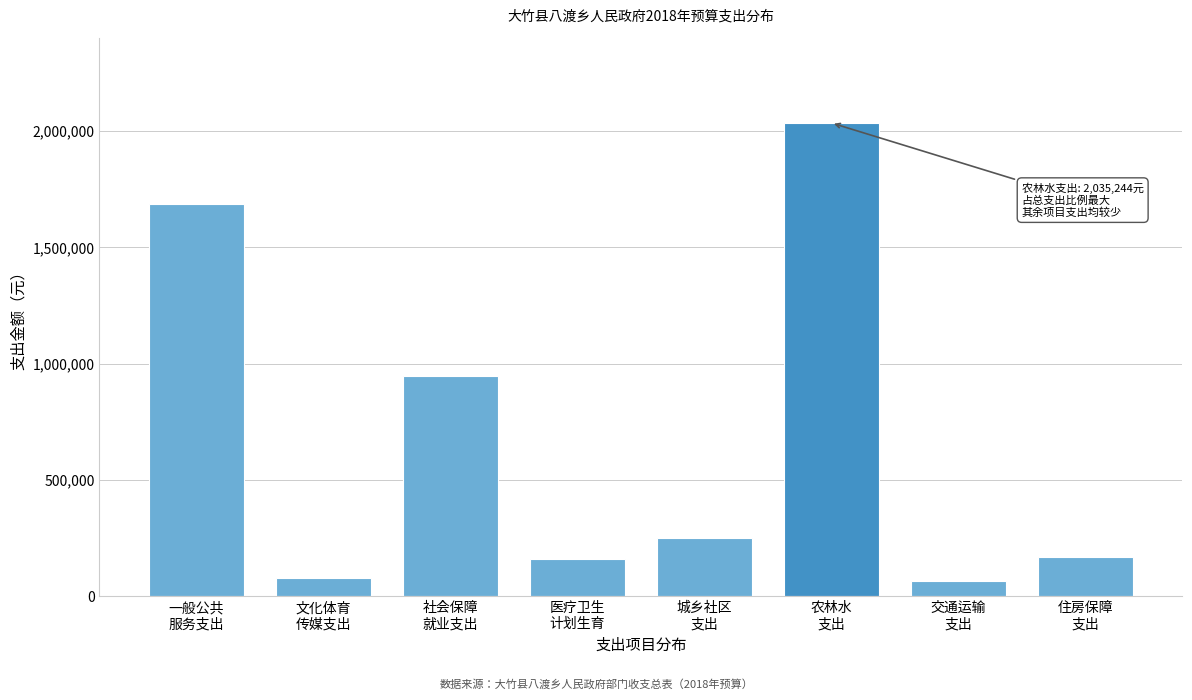

What is the average value?

673751